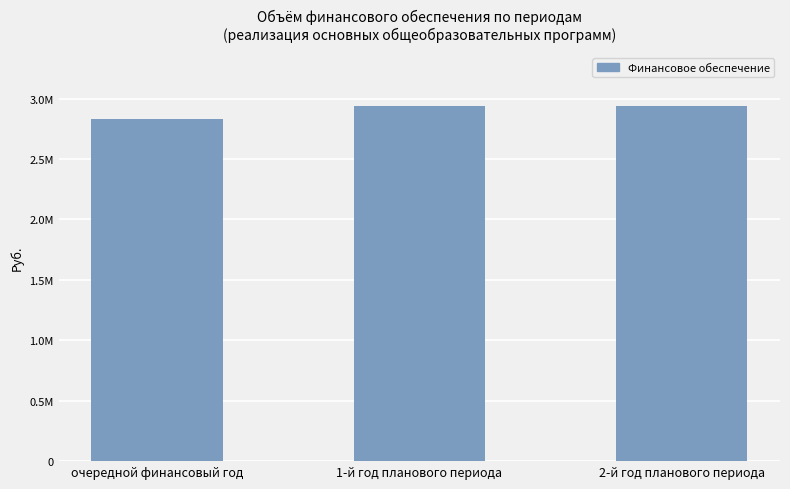

Are the bars horizontal?

No